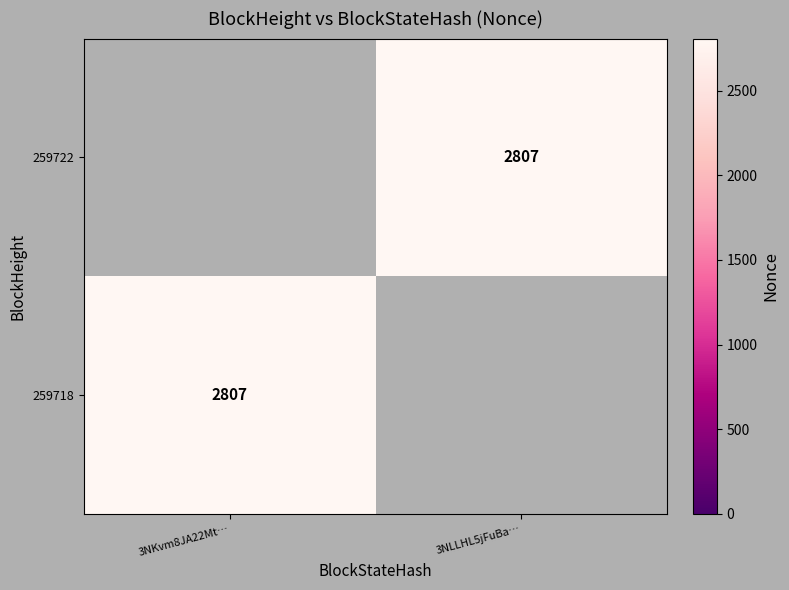

Is it true that 259718 equals 2807 at 3NKvm8JA22Mt…?

True